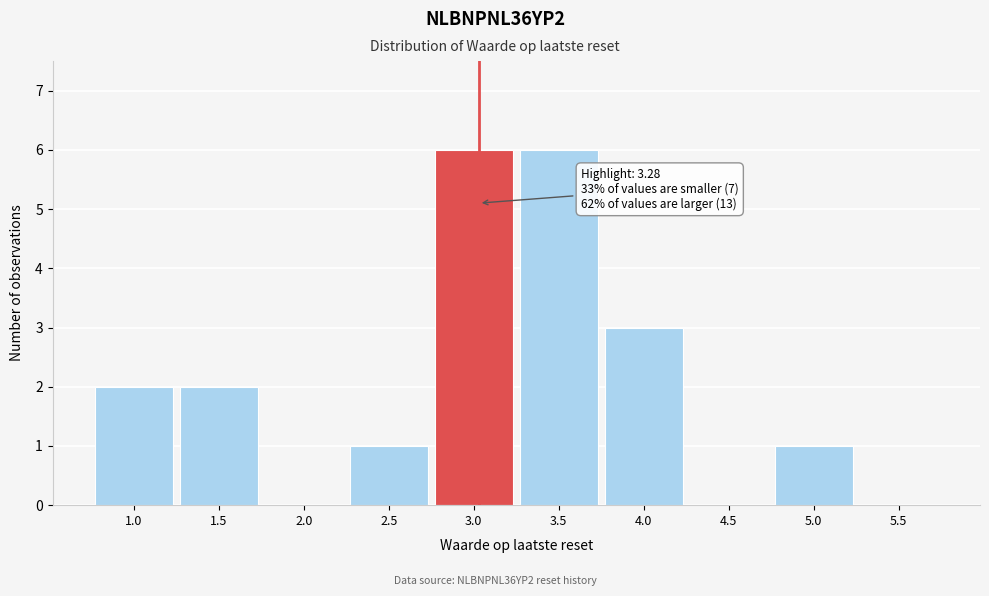

Reading left to right, what are all the values shown in this chart?

1.0=2	1.5=2	2.0=0	2.5=1	3.0=6	3.5=6	4.0=3	4.5=0	5.0=1	5.5=0